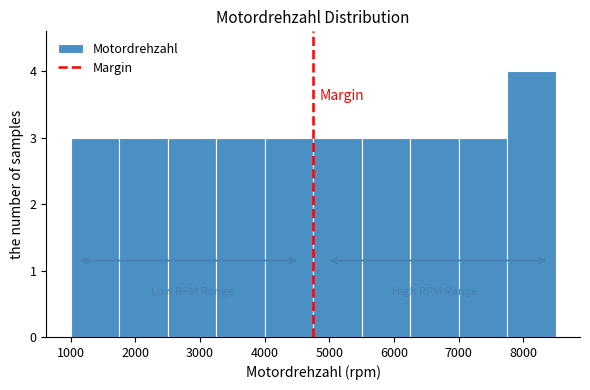

Reading left to right, list every bar in this chart as the range it spans on the x-axis followed by its height. Neither the bar edges nor the heights are printed on the chart, so give them approximately, as read against the axes.

1000 to 1750: 3
1750 to 2500: 3
2500 to 3250: 3
3250 to 4000: 3
4000 to 4750: 3
4750 to 5500: 3
5500 to 6250: 3
6250 to 7000: 3
7000 to 7750: 3
7750 to 8500: 4